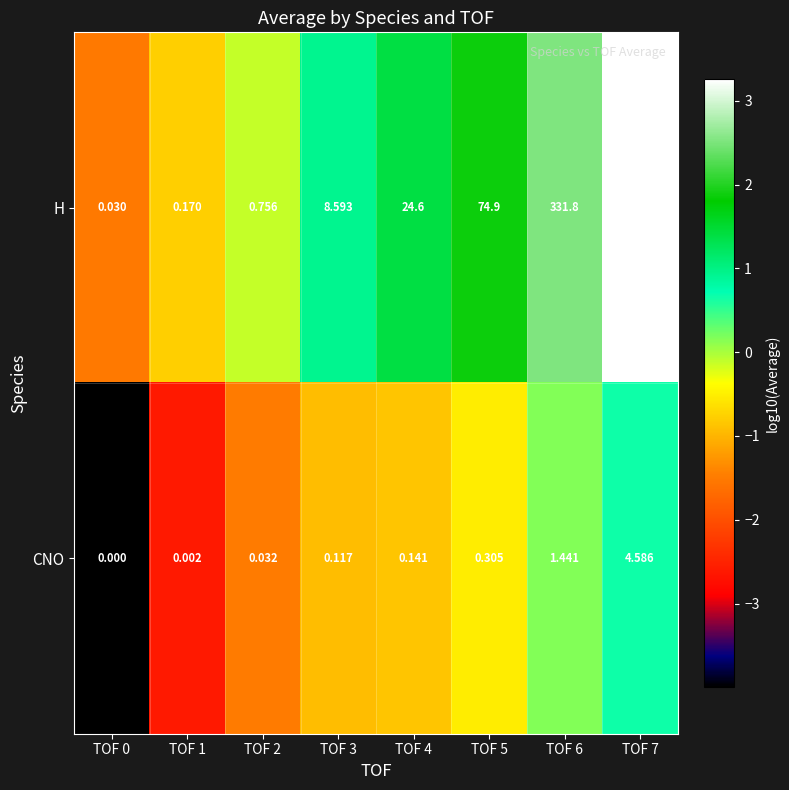

Which series has the largest total across all categories?

H